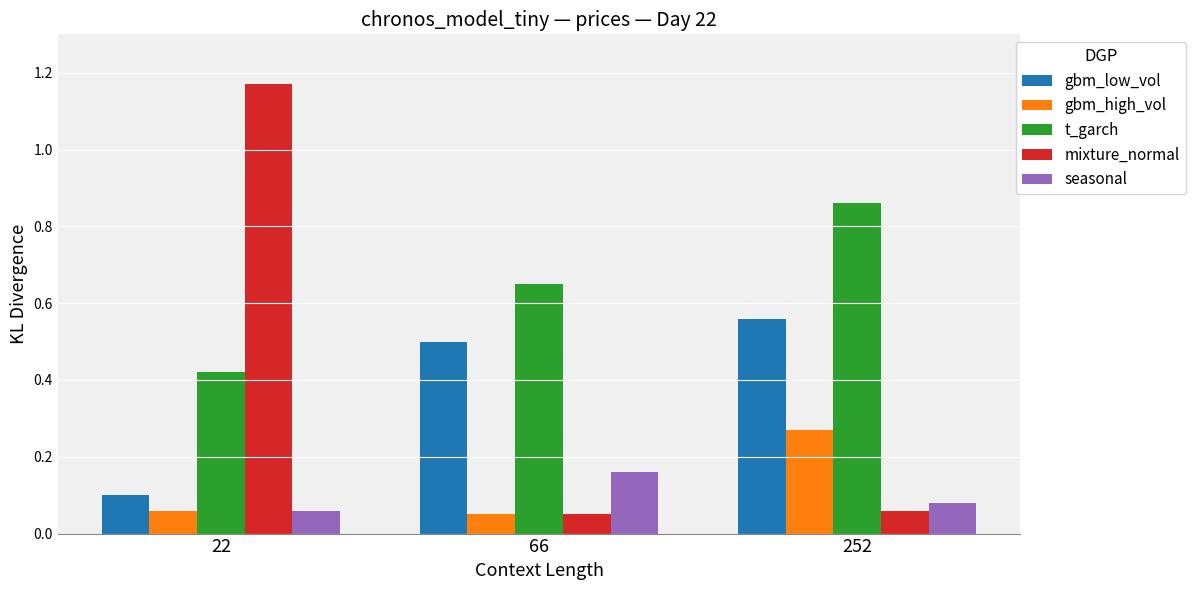

How many data points does each series have?

3